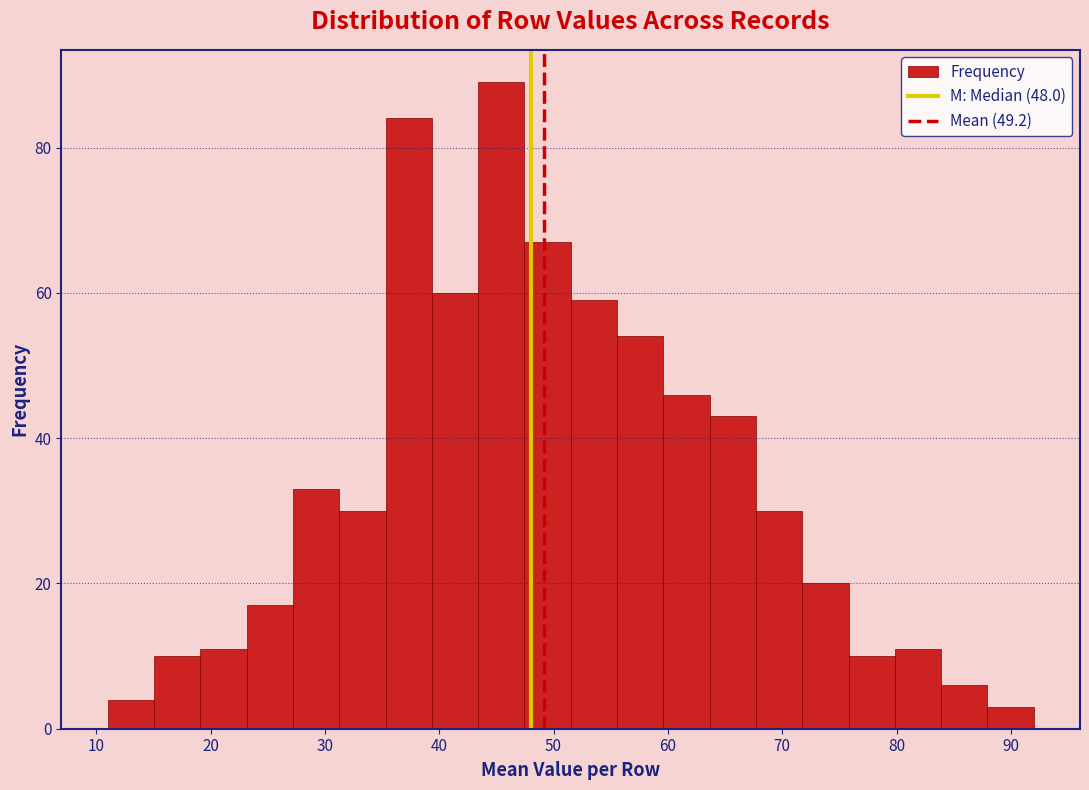

Over which range of the x-axis is the bar tallest?

43 to 47